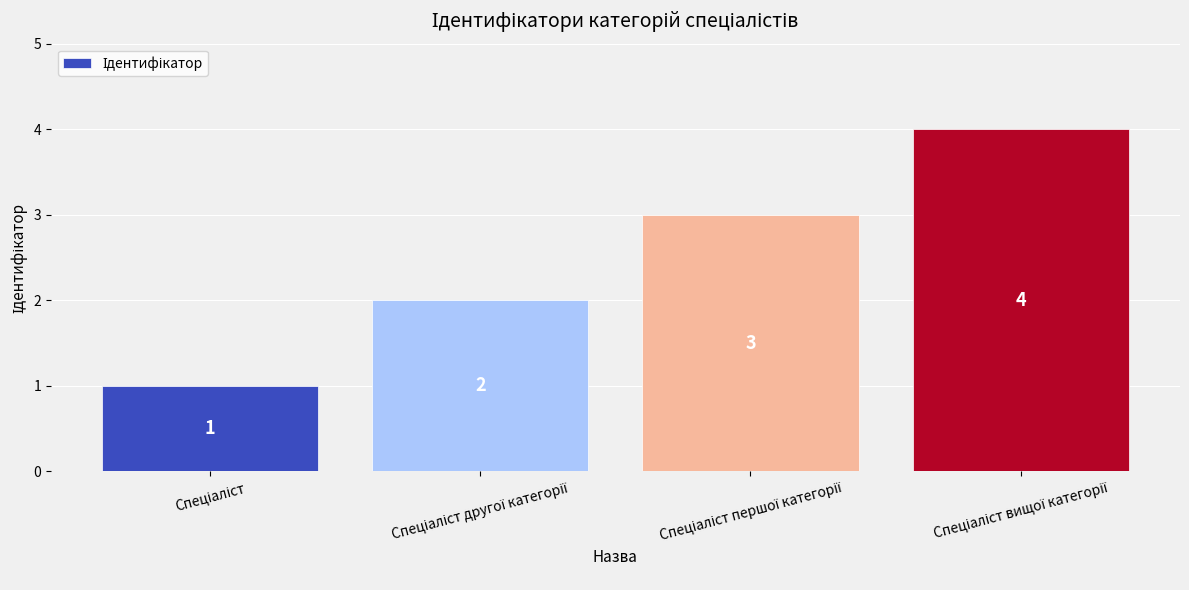

Reading right to left, list all the values displayed in this chart.

4	3	2	1